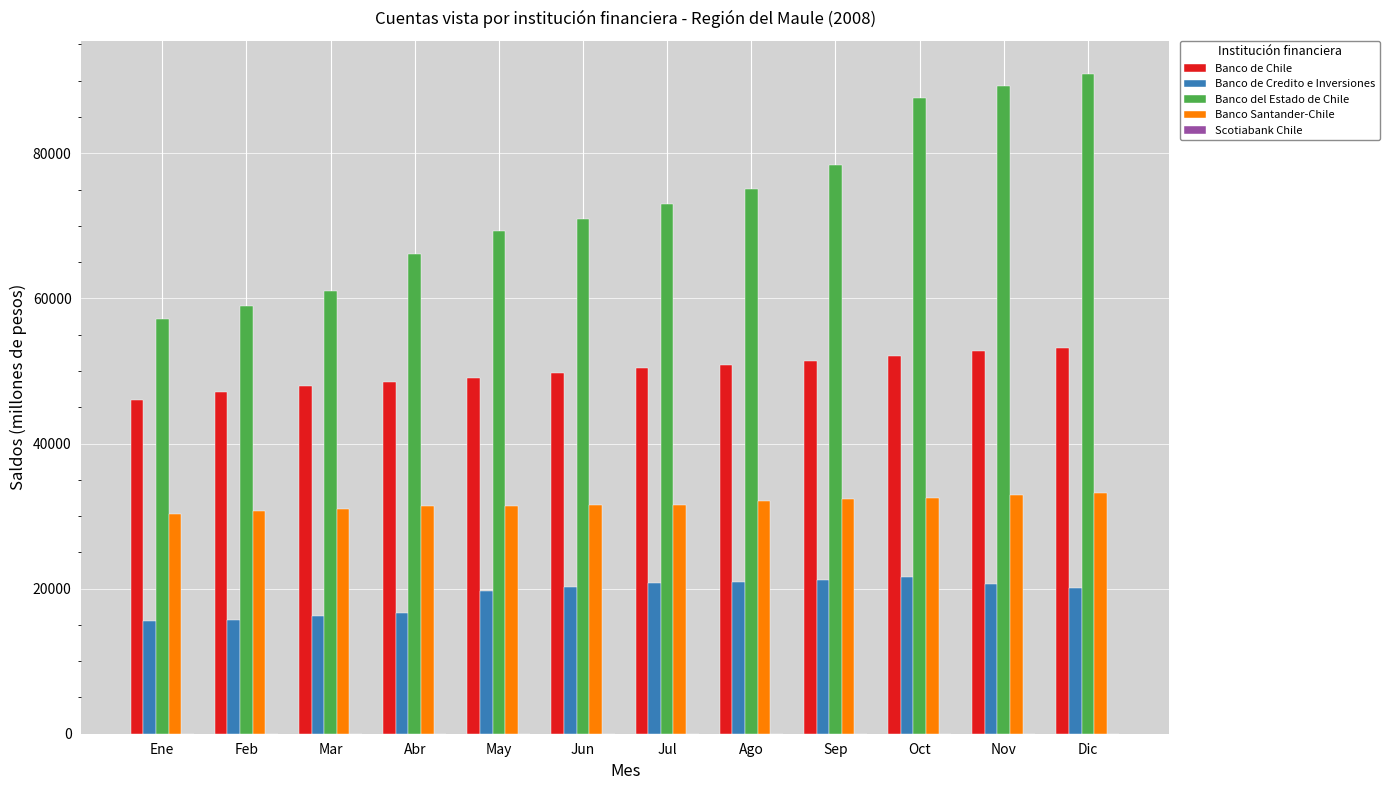

What is the sum of all Banco de Chile values?

598579